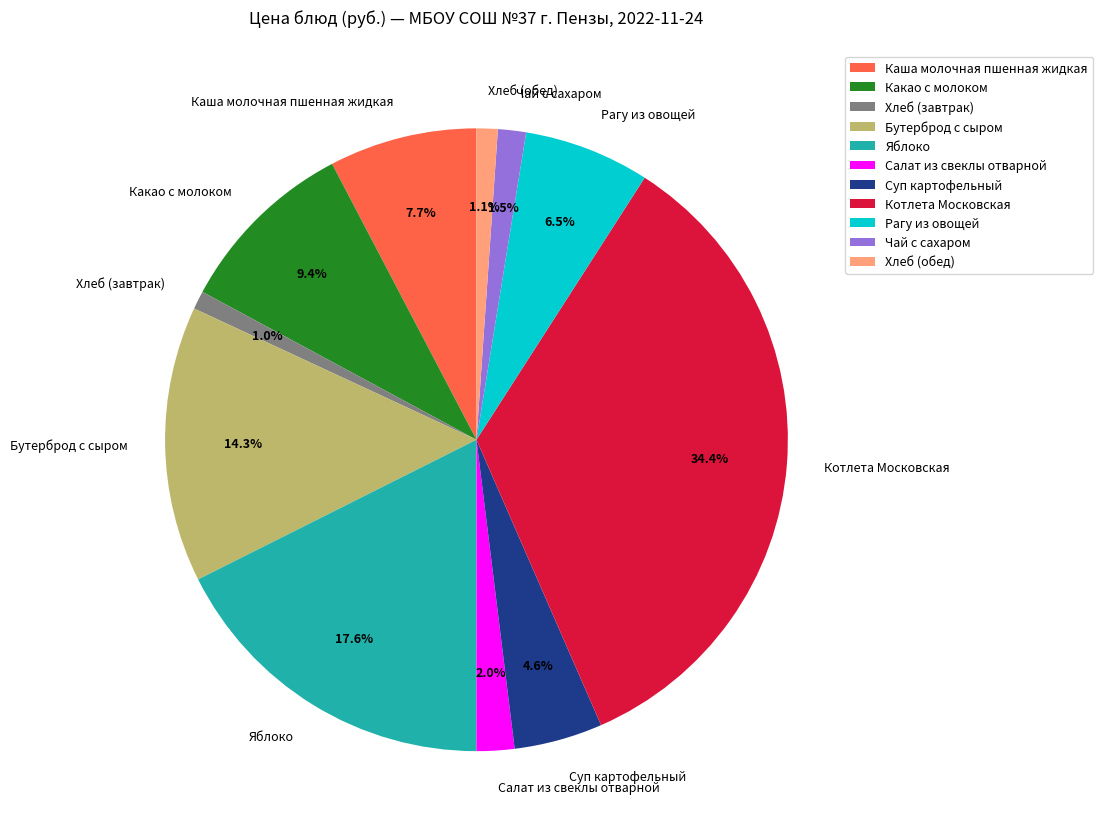

The Яблоко slice represents 27% of the pie. True or false?

False